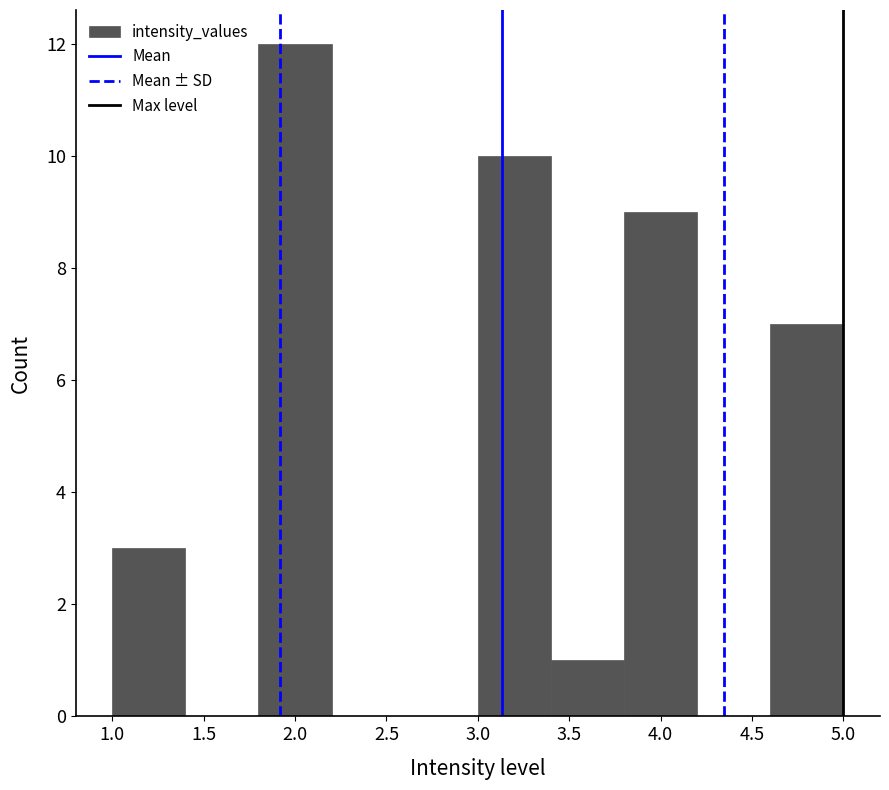

Reading left to right, transcribe this chart: for each bar, give the range it covers on the x-axis and its height. The values are not printed on the chart, so give them approximately, as read against the axis.

1.0 to 1.4: 3
1.4 to 1.8: 0
1.8 to 2.2: 12
2.2 to 2.6: 0
2.6 to 3.0: 0
3.0 to 3.4: 10
3.4 to 3.8: 1
3.8 to 4.2: 9
4.2 to 4.6: 0
4.6 to 5.0: 7